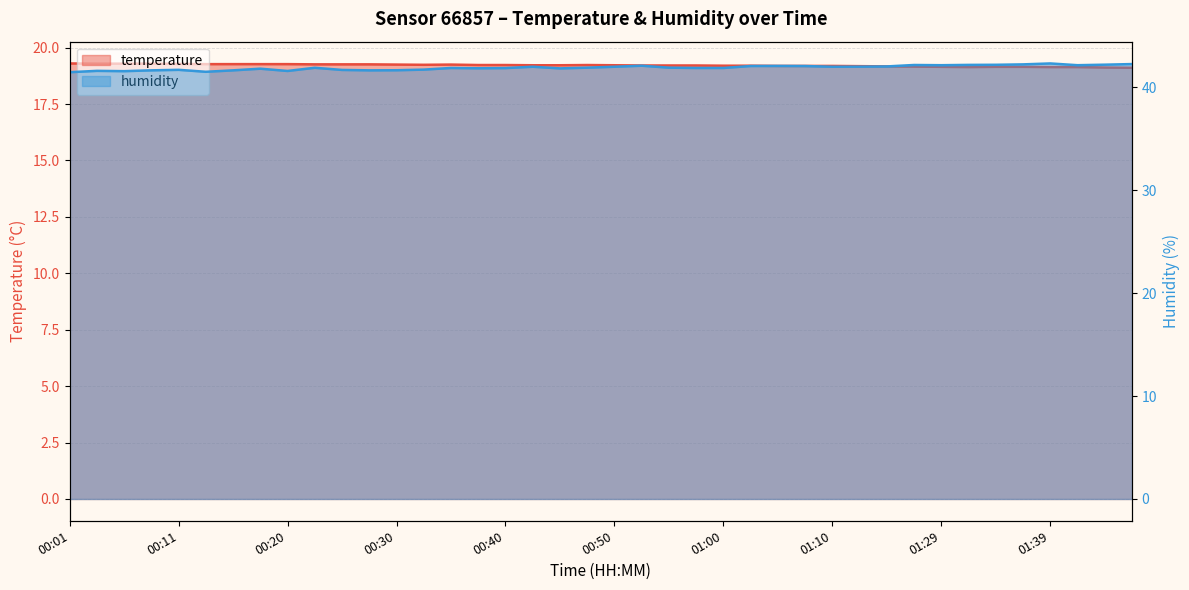

Reading left to right, transcribe all the data shown in this chart.

temperature: 00:01=19.3	00:03=19.3	00:06=19.3	00:08=19.3	00:11=19.3	00:13=19.3	00:15=19.3	00:18=19.3	00:20=19.3	00:23=19.3	00:25=19.3	00:28=19.3	00:30=19.2	00:33=19.2	00:35=19.2	00:38=19.2	00:40=19.2	00:43=19.2	00:45=19.2	00:47=19.2	00:50=19.2	00:52=19.2	00:55=19.2	00:57=19.2	01:00=19.2	01:02=19.2	01:05=19.2	01:07=19.2	01:10=19.2	01:12=19.2	01:15=19.2	01:21=19.2	01:29=19.1	01:31=19.1	01:34=19.1	01:36=19.1	01:39=19.1	01:41=19.1	01:44=19.1	01:46=19.1
humidity: 00:01=41.5	00:03=41.6	00:06=41.6	00:08=41.6	00:11=41.7	00:13=41.5	00:15=41.6	00:18=41.8	00:20=41.6	00:23=41.9	00:25=41.7	00:28=41.6	00:30=41.7	00:33=41.7	00:35=41.9	00:38=41.9	00:40=41.9	00:43=42.0	00:45=41.8	00:47=41.9	00:50=42.0	00:52=42.1	00:55=41.9	00:57=41.9	01:00=41.9	01:02=42.1	01:05=42.1	01:07=42.1	01:10=42.0	01:12=42.0	01:15=42.0	01:21=42.2	01:29=42.1	01:31=42.2	01:34=42.2	01:36=42.2	01:39=42.3	01:41=42.1	01:44=42.2	01:46=42.3